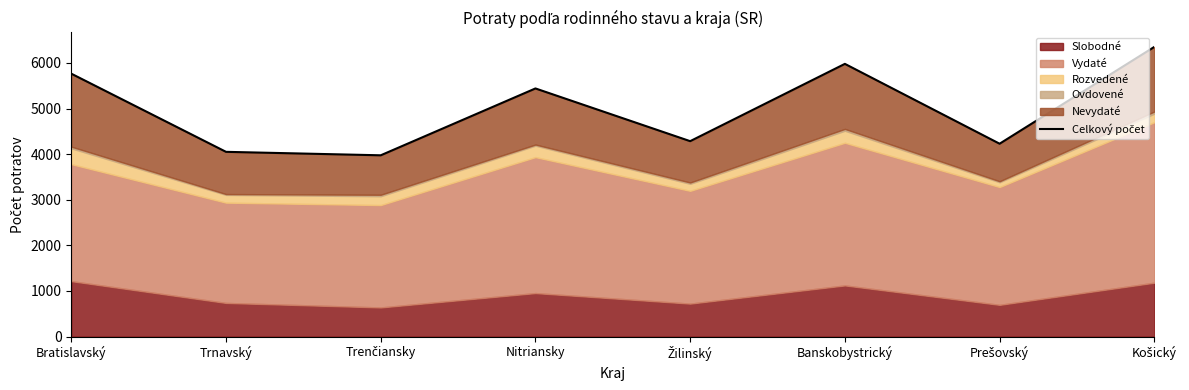

What is the sum of all values?

40078